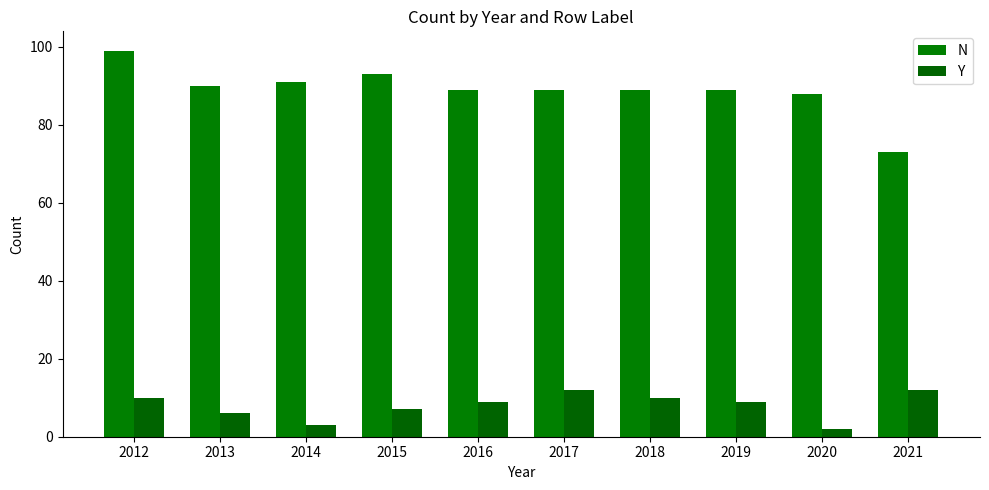

Rank the series by their average value, from lowest to highest.

Y, N